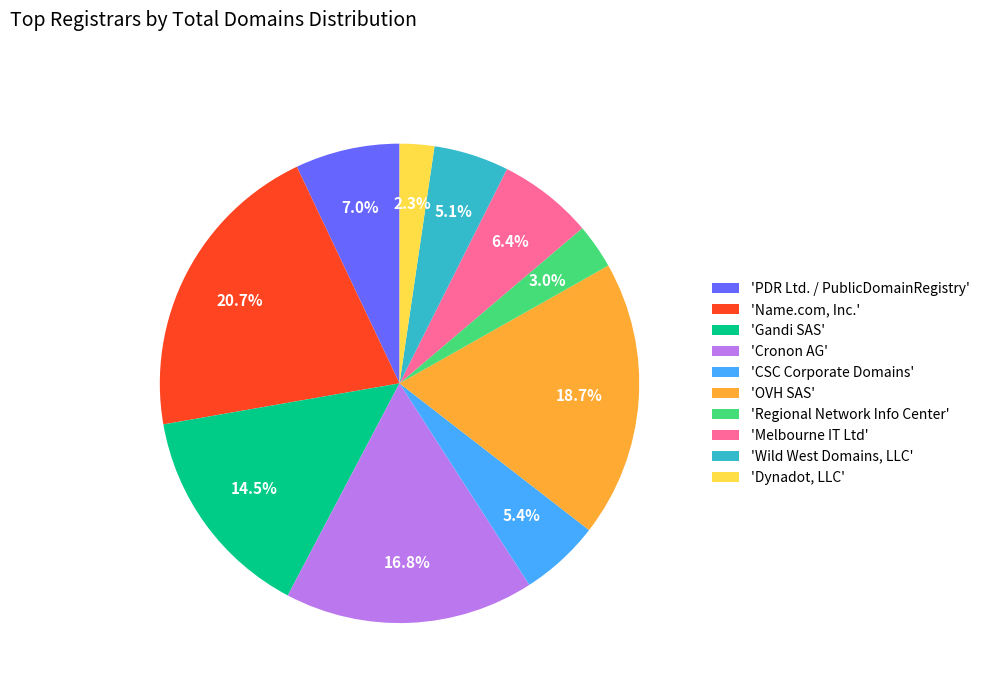

Approximately how many times larger is the value at 'Name.com, Inc.' compared to 'CSC Corporate Domains'?

3.8